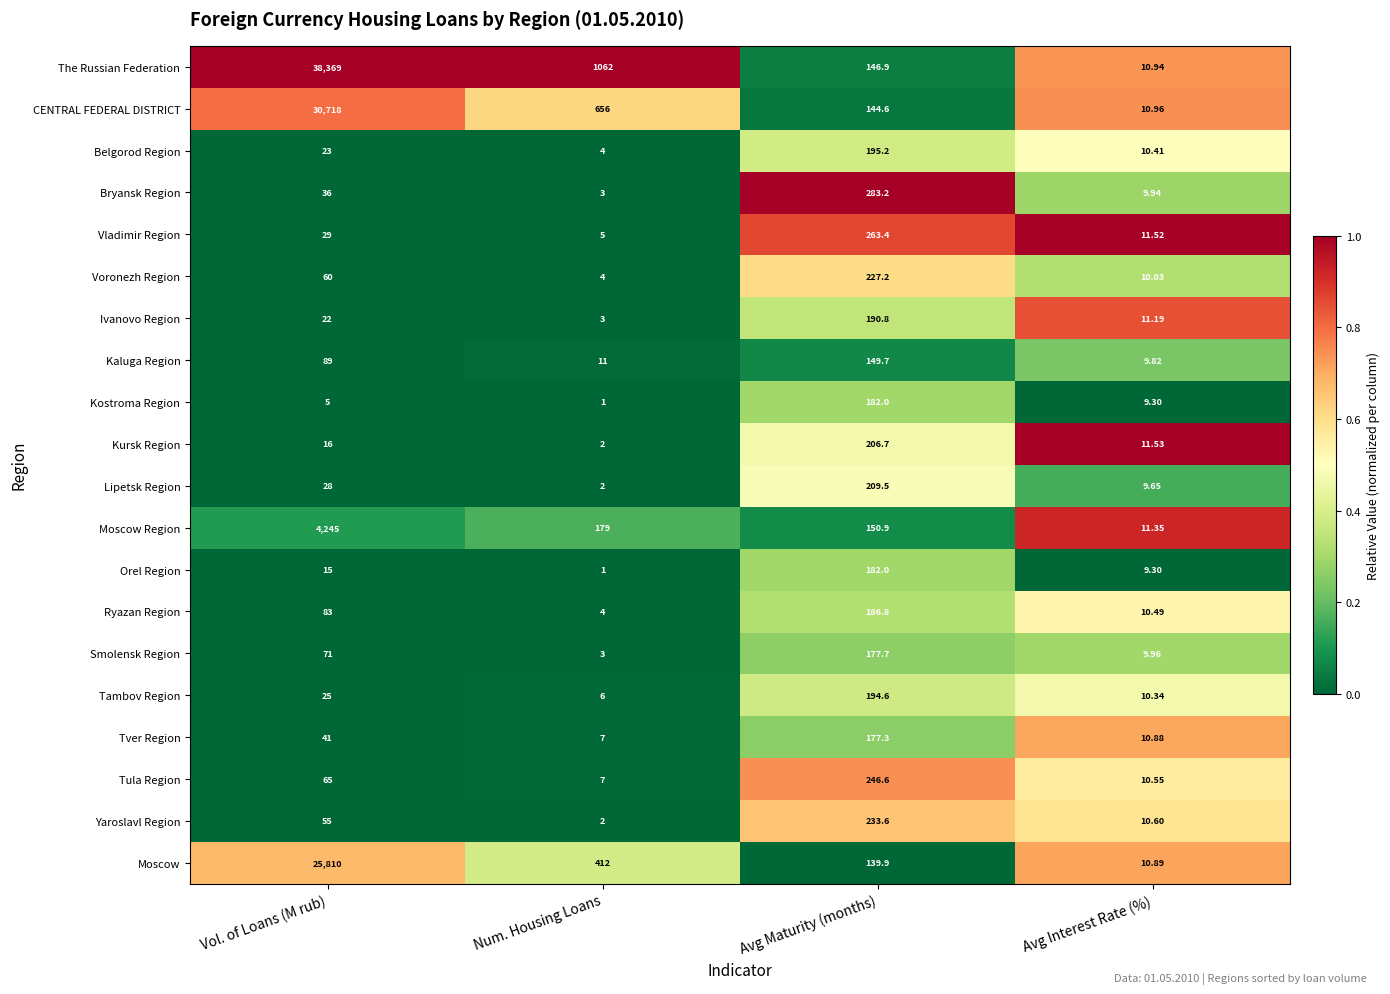

At which category is the sum across all series the highest?

Vol. of Loans (M rub)